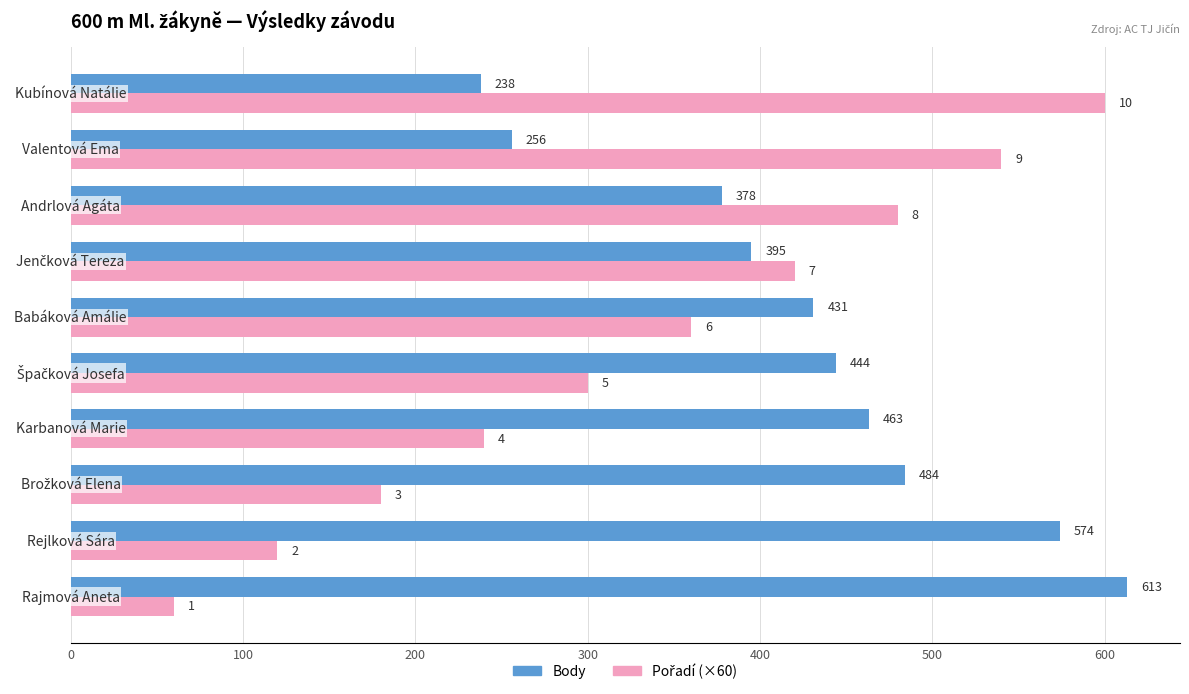

At how many categories does at least one series exceed 464?

6